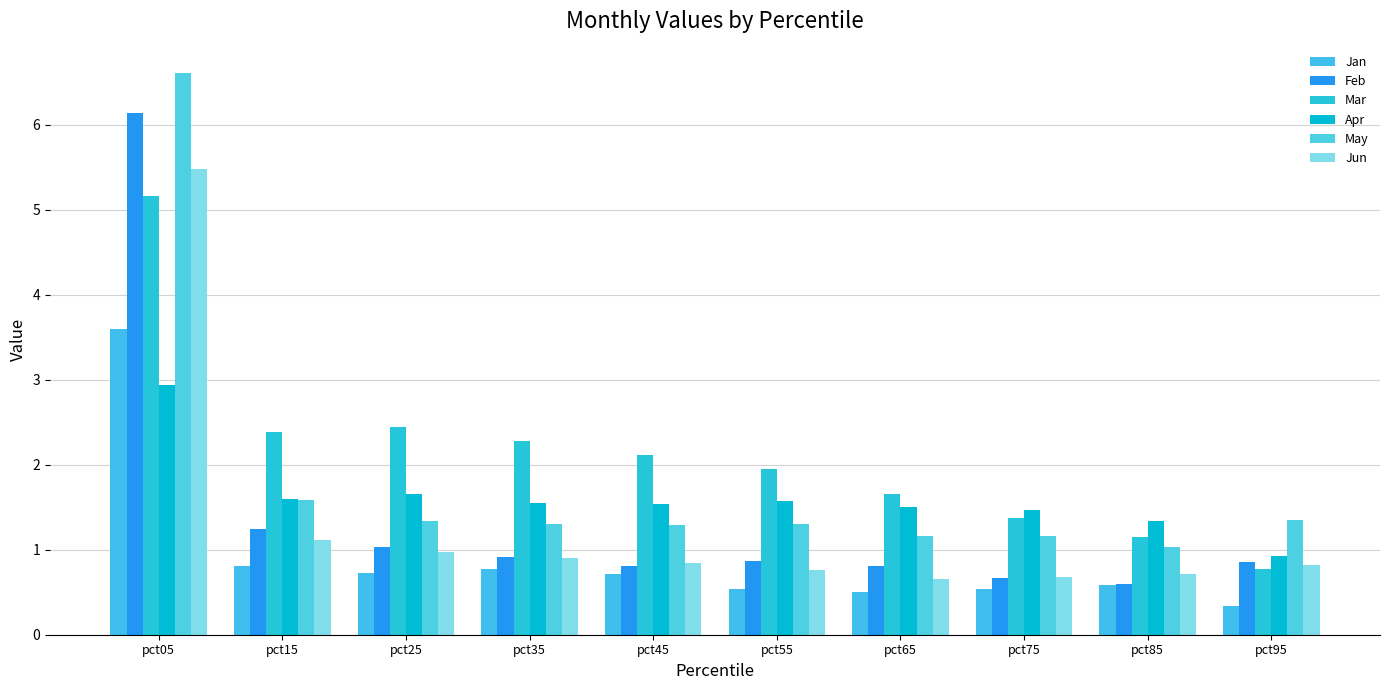

Is it true that Apr equals 2.9 at pct05?

True